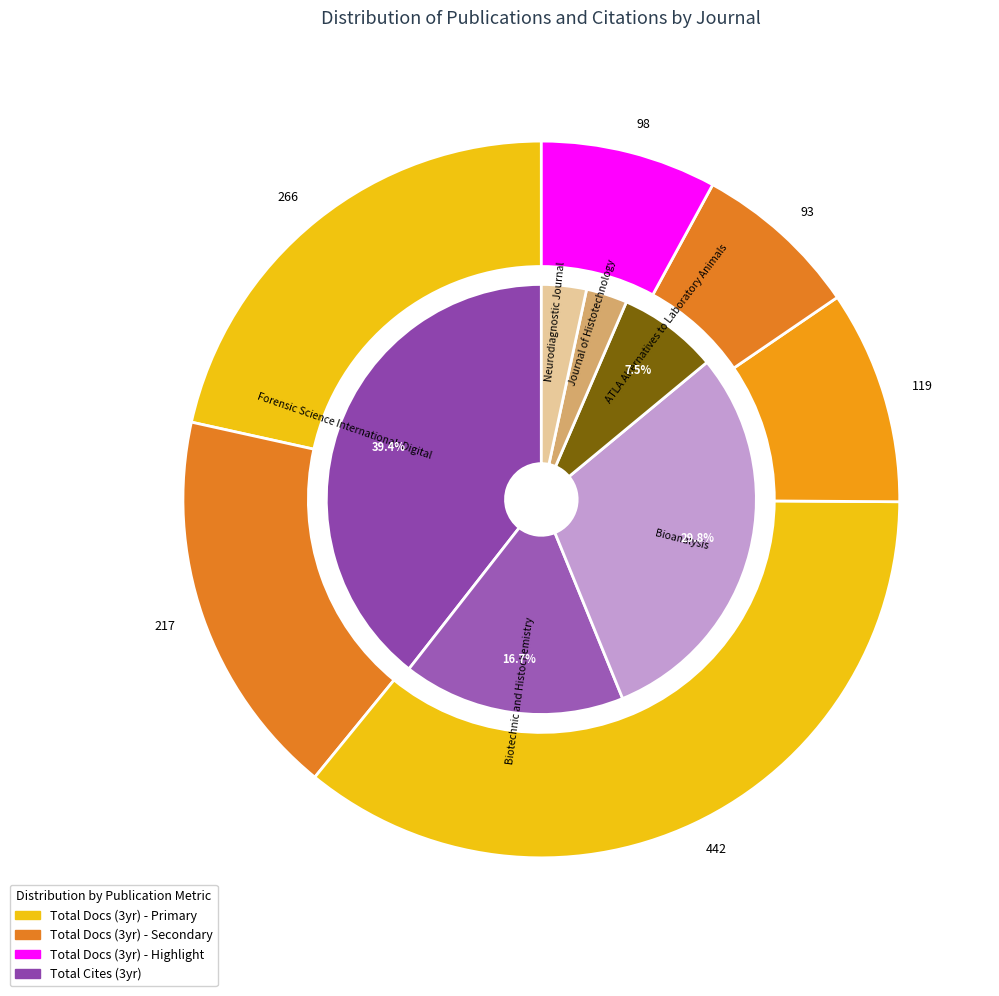

How many segments does this pie chart have?

6